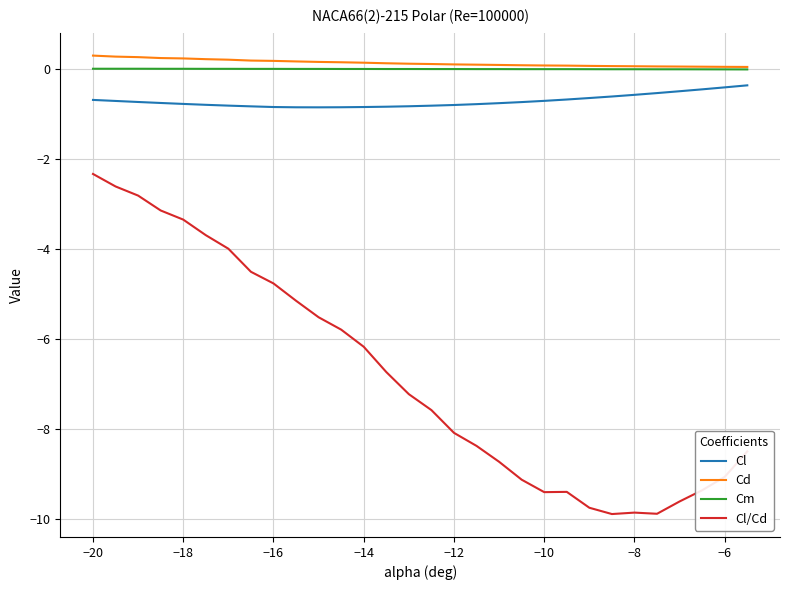

True or false: Cm and Cl intersect in this chart.

False